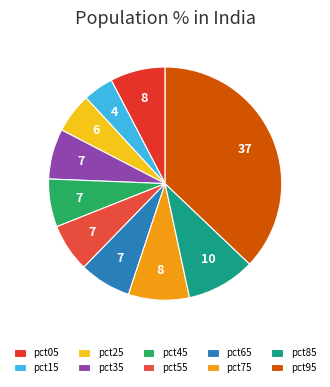

The pct05 slice represents 8% of the pie. True or false?

True